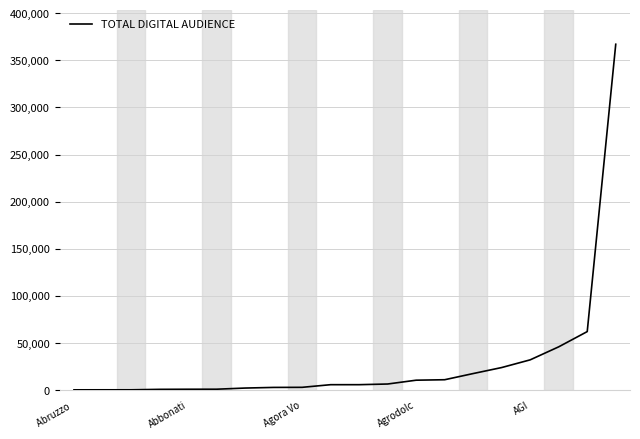

What is the greatest value displayed?

367145